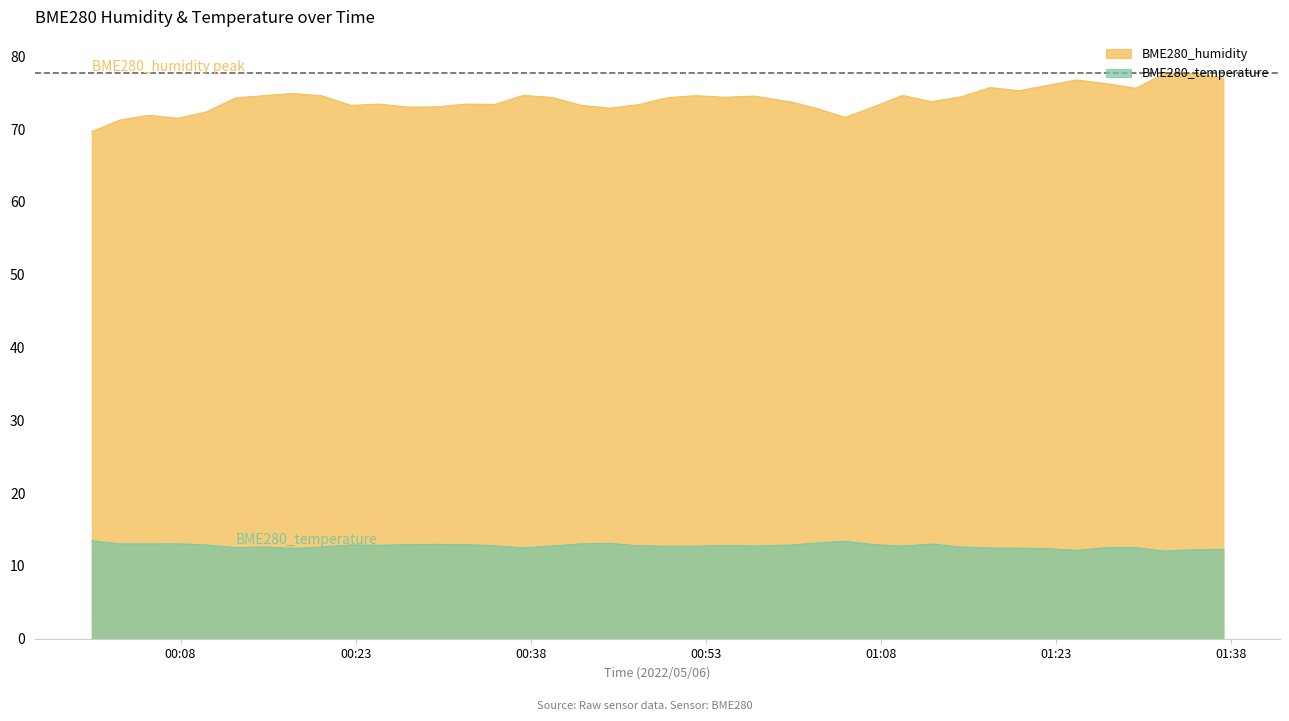

What are all the series names shown in the legend?

BME280_humidity, BME280_temperature